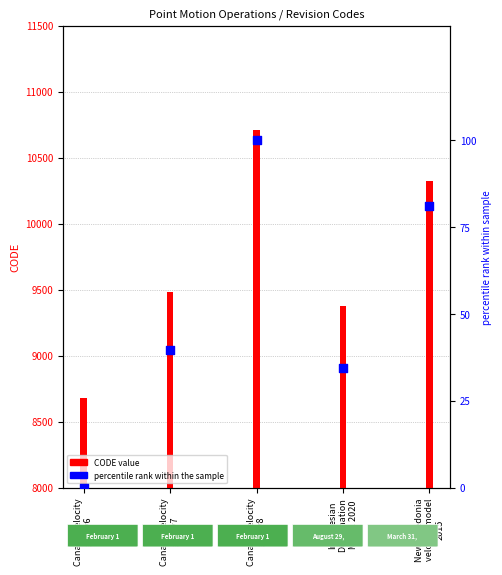

What are all the series names shown in the legend?

CODE, percentile rank